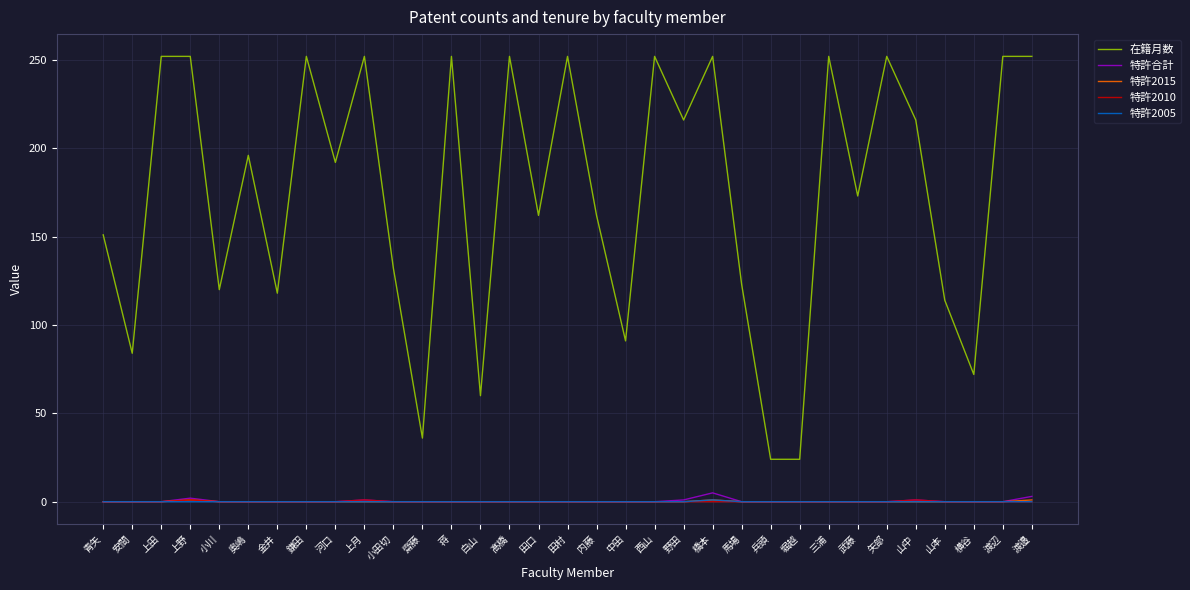

What is the approximate value of 在籍月数 at 三浦?

252